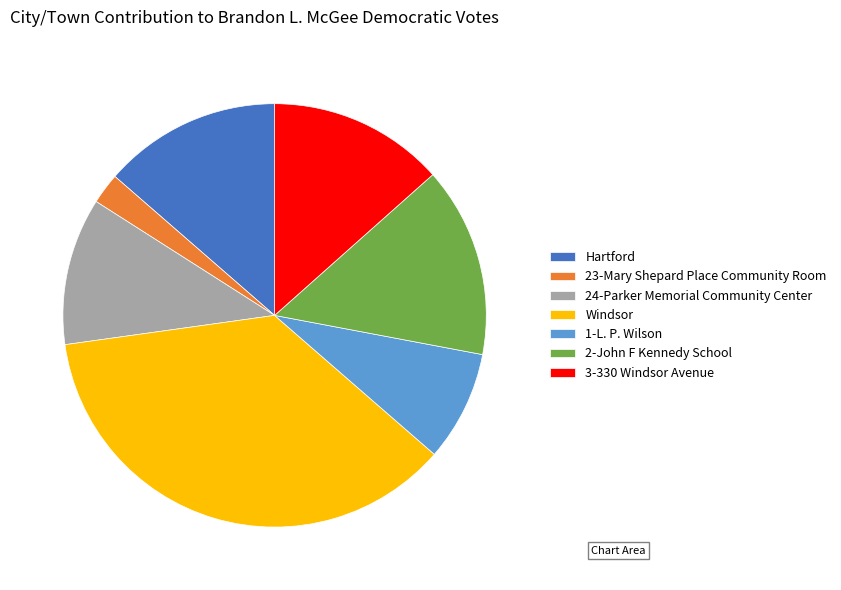

Which slice is the largest?

Windsor